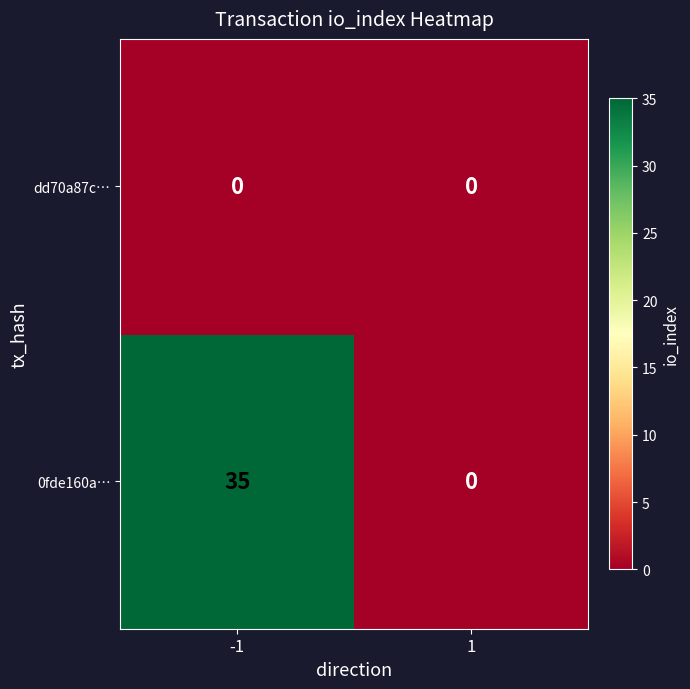

What is the approximate value of 0fde160a… at -1, to the nearest 5?

35